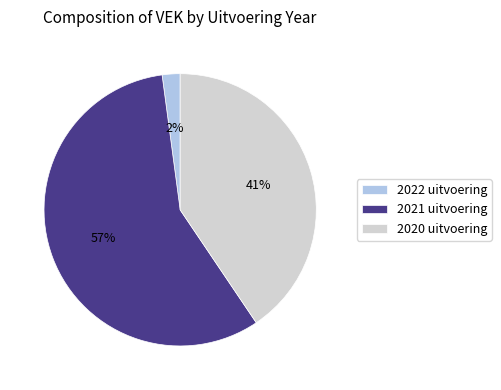

Is it true that 2021 uitvoering is 57% of the pie?

True